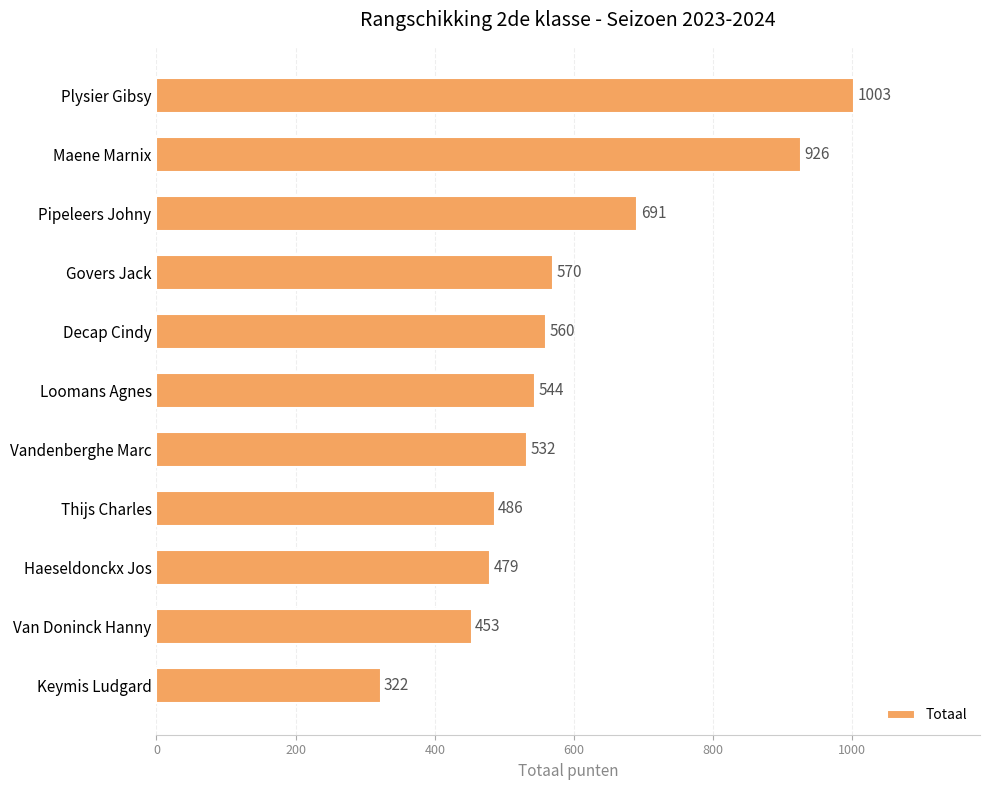

What is the smallest value displayed?

322